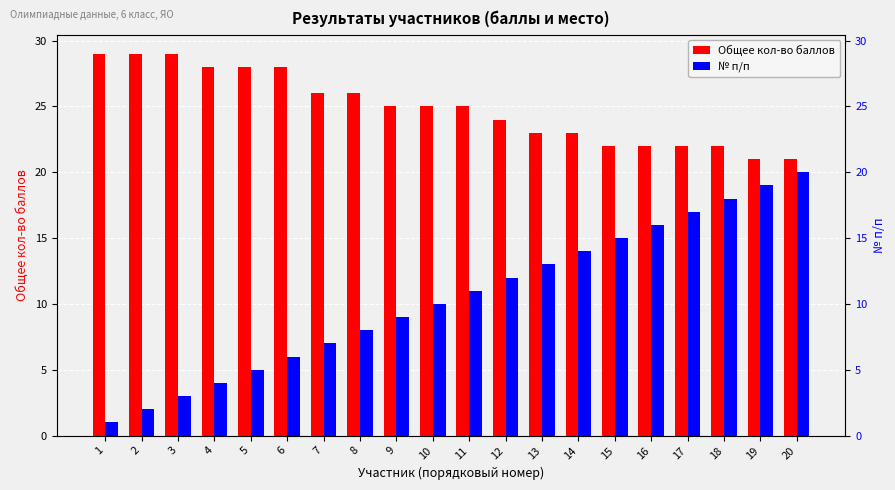

At which category is the sum across all series the highest?

20